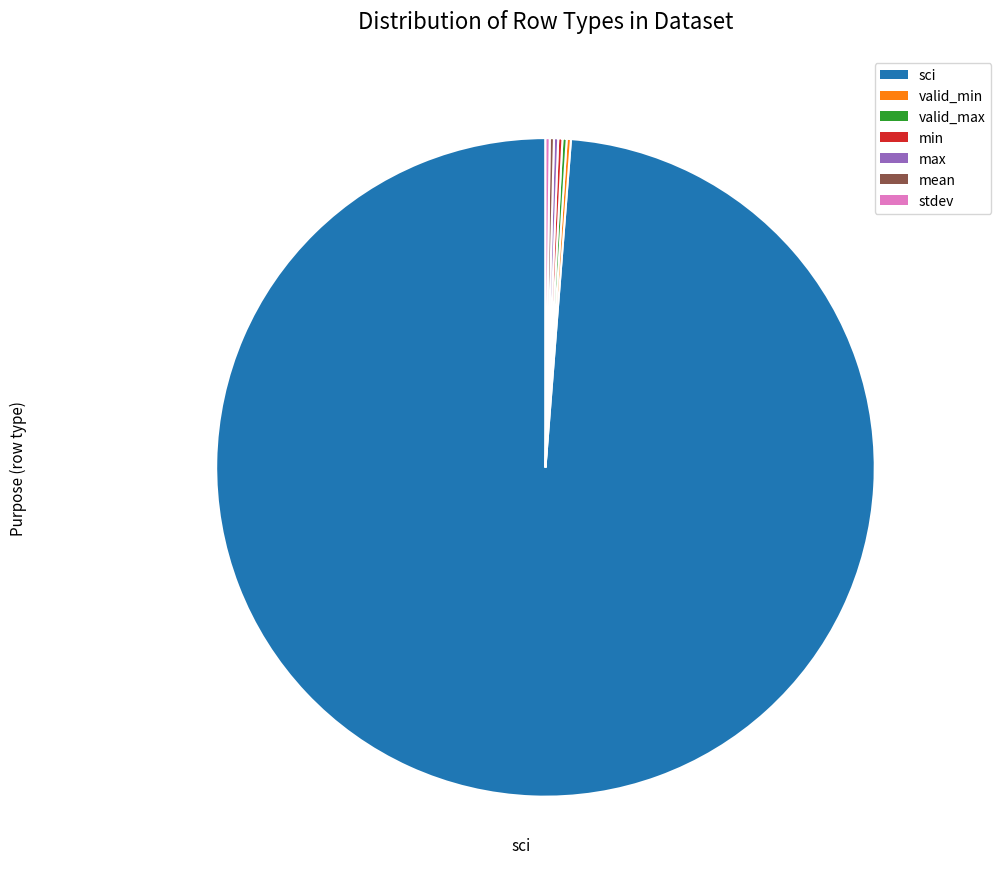

The sci slice represents 89% of the pie. True or false?

False